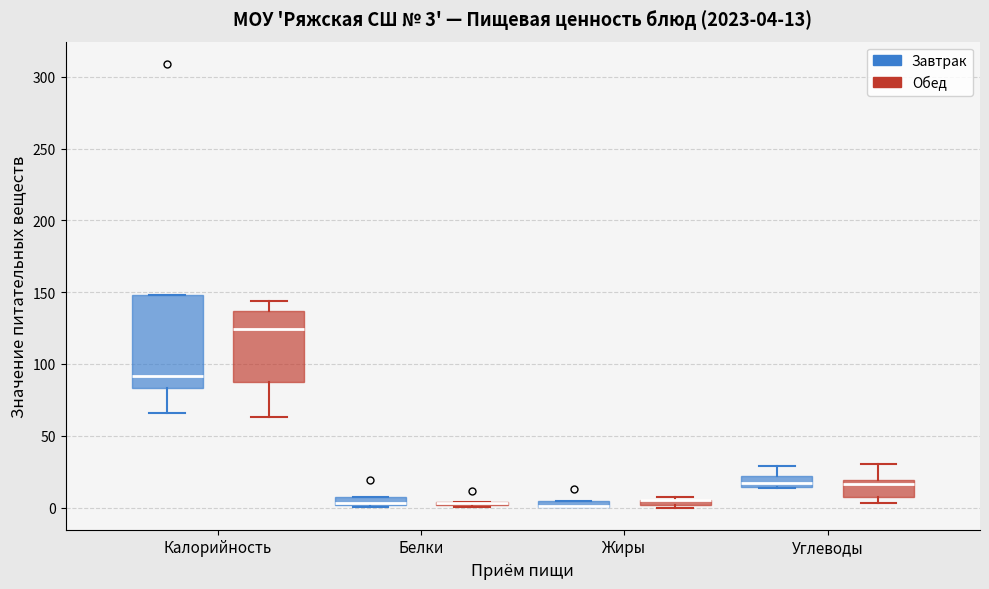

Comparing the boxes themselves (not the whiskers), which one is the tallest?

Калорийность (Завтрак)